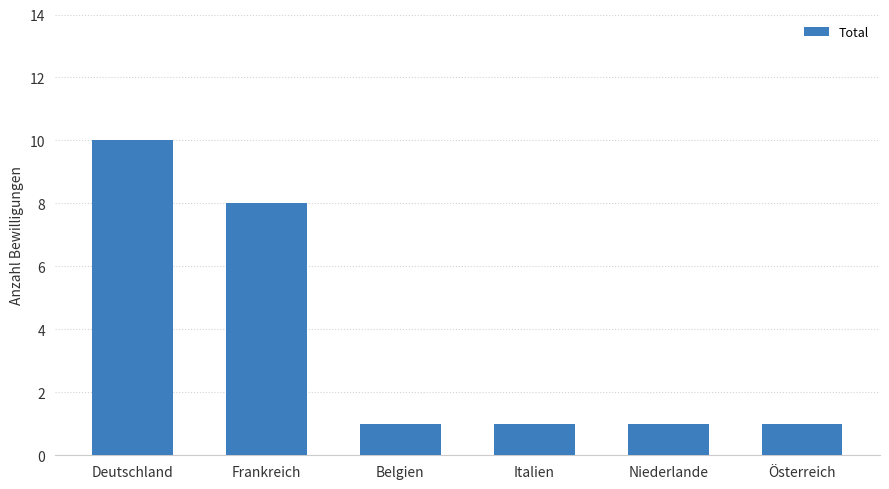

What is the average value?

4